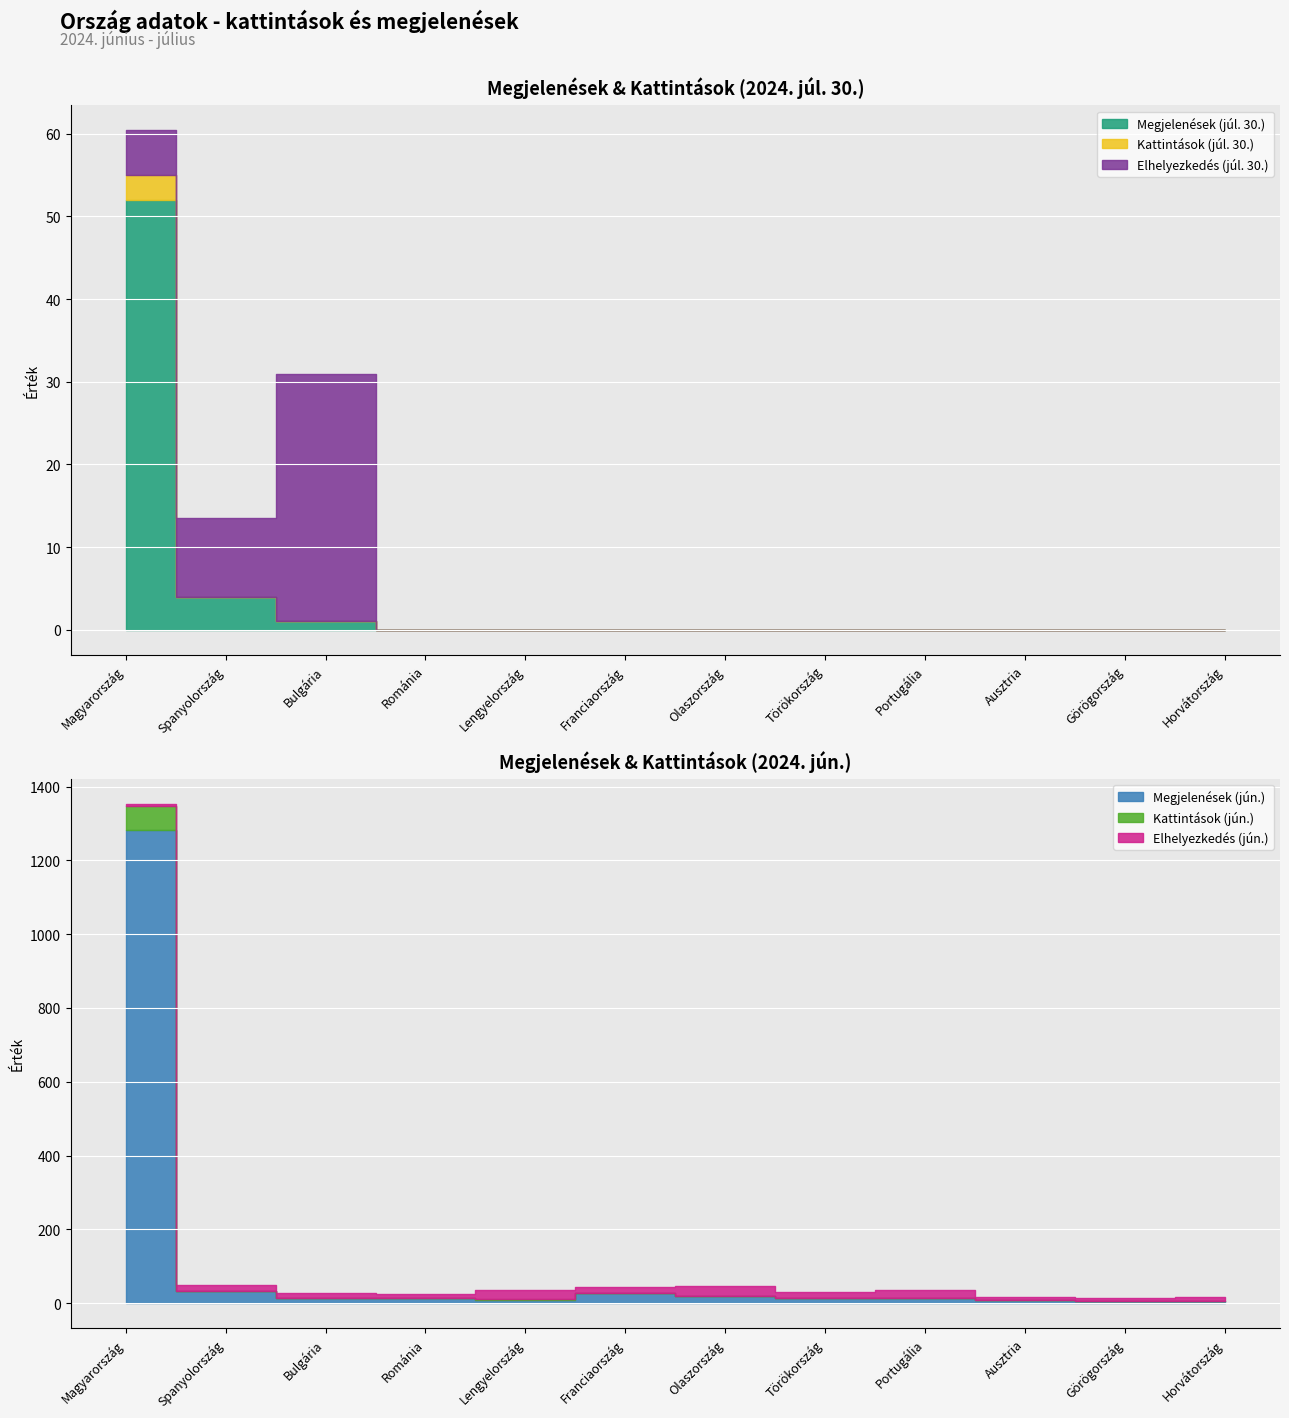

True or false: Kattintások (júl. 30.) and Kattintások (jún.) intersect in this chart.

False